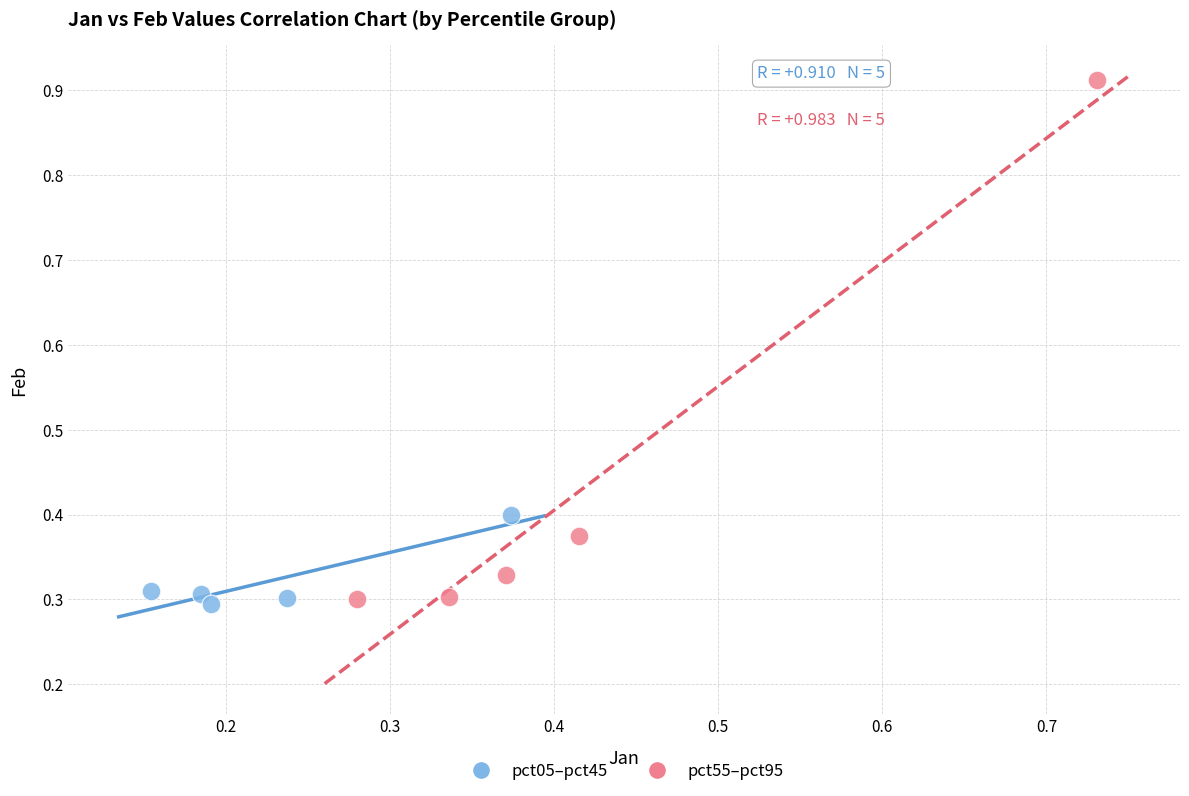

Which series has the widest spread of Y values?

pct55–pct95